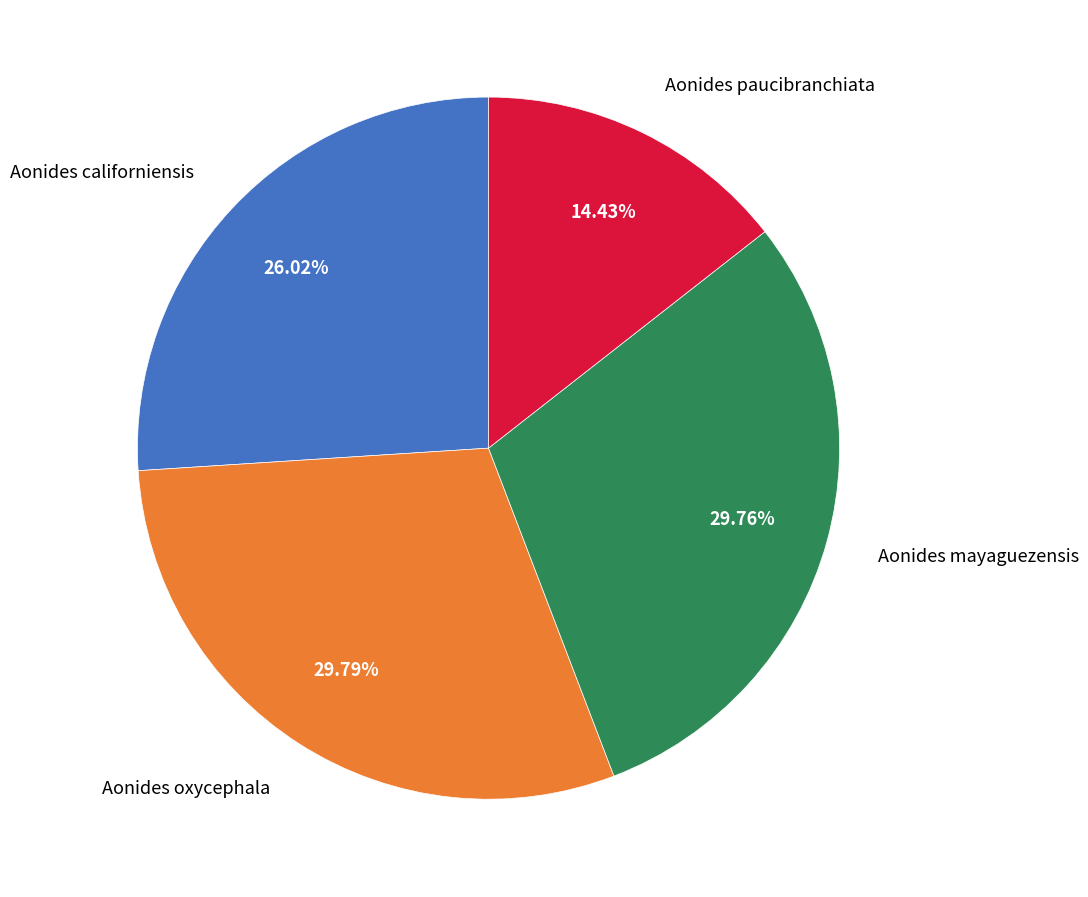

True or false: Aonides paucibranchiata accounts for 29% of the total.

False